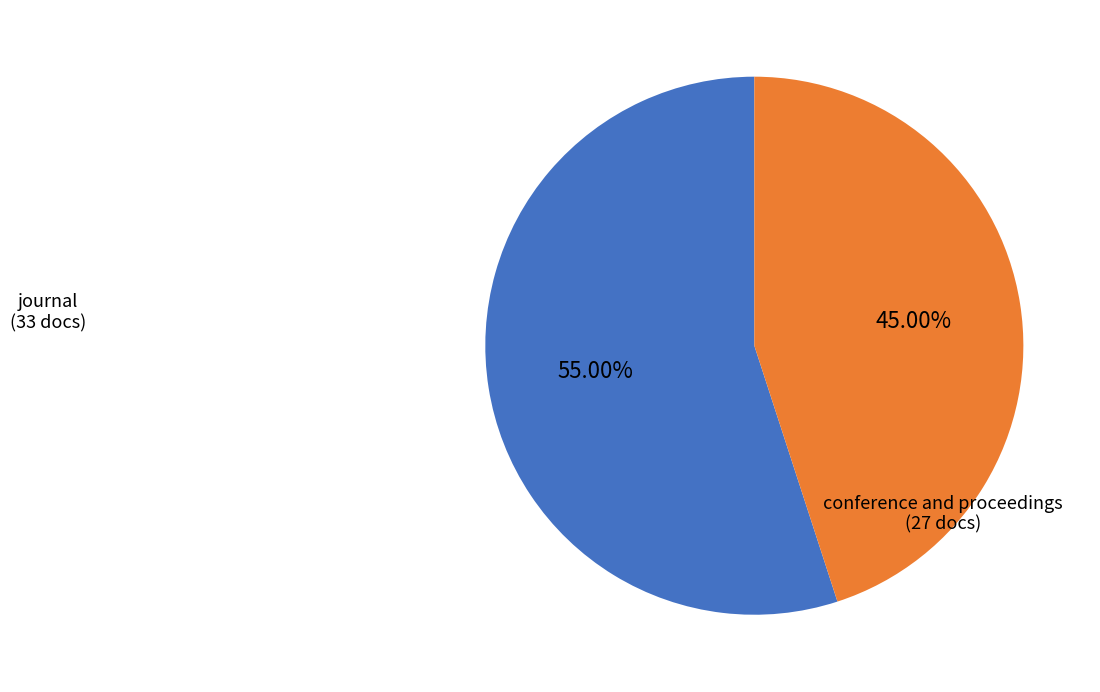

Does any single category account for the majority?

Yes